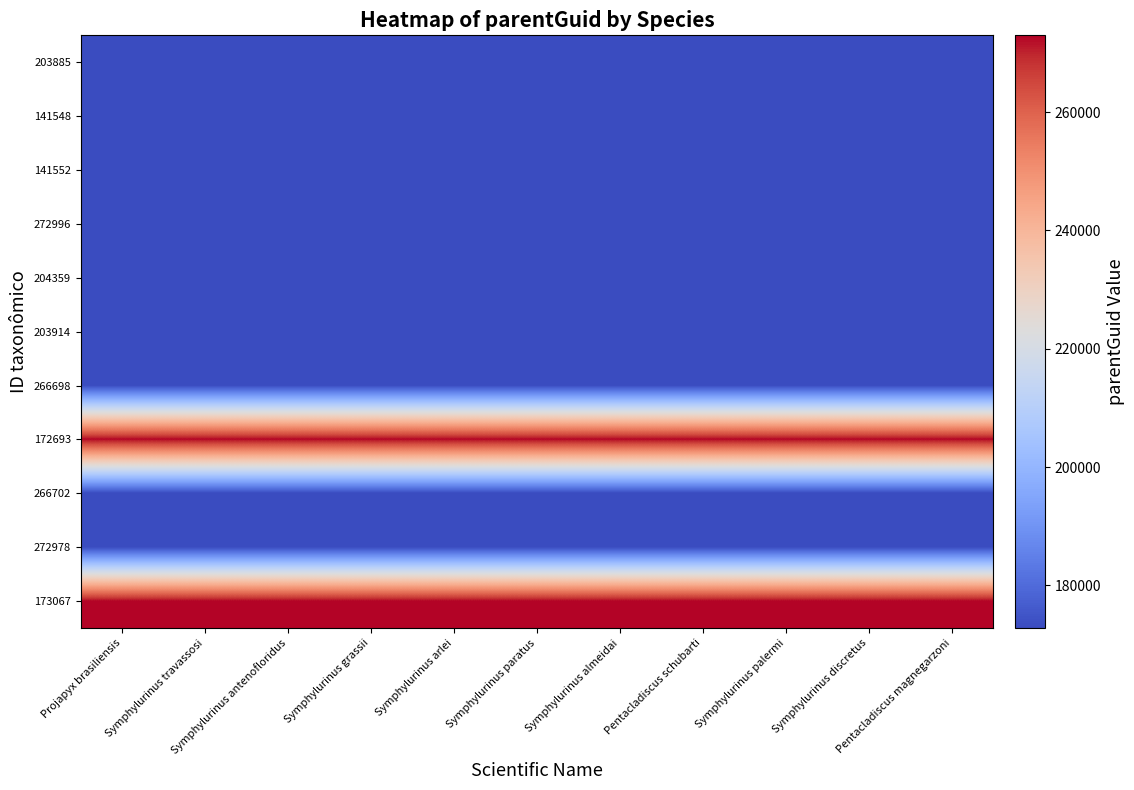

Reading left to right, transcribe all the data shown in this chart.

203885: Projapyx brasiliensis=172887	Symphylurinus travassosi=172887	Symphylurinus antenofloridus=172887	Symphylurinus grassii=172887	Symphylurinus arlei=172887	Symphylurinus paratus=172887	Symphylurinus almeidai=172887	Pentacladiscus schubarti=172887	Symphylurinus palermi=172887	Symphylurinus discretus=172887	Pentacladiscus magnegarzoni=172887
141548: Projapyx brasiliensis=172805	Symphylurinus travassosi=172805	Symphylurinus antenofloridus=172805	Symphylurinus grassii=172805	Symphylurinus arlei=172805	Symphylurinus paratus=172805	Symphylurinus almeidai=172805	Pentacladiscus schubarti=172805	Symphylurinus palermi=172805	Symphylurinus discretus=172805	Pentacladiscus magnegarzoni=172805
141552: Projapyx brasiliensis=172805	Symphylurinus travassosi=172805	Symphylurinus antenofloridus=172805	Symphylurinus grassii=172805	Symphylurinus arlei=172805	Symphylurinus paratus=172805	Symphylurinus almeidai=172805	Pentacladiscus schubarti=172805	Symphylurinus palermi=172805	Symphylurinus discretus=172805	Pentacladiscus magnegarzoni=172805
272996: Projapyx brasiliensis=172805	Symphylurinus travassosi=172805	Symphylurinus antenofloridus=172805	Symphylurinus grassii=172805	Symphylurinus arlei=172805	Symphylurinus paratus=172805	Symphylurinus almeidai=172805	Pentacladiscus schubarti=172805	Symphylurinus palermi=172805	Symphylurinus discretus=172805	Pentacladiscus magnegarzoni=172805
204359: Projapyx brasiliensis=172805	Symphylurinus travassosi=172805	Symphylurinus antenofloridus=172805	Symphylurinus grassii=172805	Symphylurinus arlei=172805	Symphylurinus paratus=172805	Symphylurinus almeidai=172805	Pentacladiscus schubarti=172805	Symphylurinus palermi=172805	Symphylurinus discretus=172805	Pentacladiscus magnegarzoni=172805
203914: Projapyx brasiliensis=172805	Symphylurinus travassosi=172805	Symphylurinus antenofloridus=172805	Symphylurinus grassii=172805	Symphylurinus arlei=172805	Symphylurinus paratus=172805	Symphylurinus almeidai=172805	Pentacladiscus schubarti=172805	Symphylurinus palermi=172805	Symphylurinus discretus=172805	Pentacladiscus magnegarzoni=172805
266698: Projapyx brasiliensis=172805	Symphylurinus travassosi=172805	Symphylurinus antenofloridus=172805	Symphylurinus grassii=172805	Symphylurinus arlei=172805	Symphylurinus paratus=172805	Symphylurinus almeidai=172805	Pentacladiscus schubarti=172805	Symphylurinus palermi=172805	Symphylurinus discretus=172805	Pentacladiscus magnegarzoni=172805
172693: Projapyx brasiliensis=272983	Symphylurinus travassosi=272983	Symphylurinus antenofloridus=272983	Symphylurinus grassii=272983	Symphylurinus arlei=272983	Symphylurinus paratus=272983	Symphylurinus almeidai=272983	Pentacladiscus schubarti=272983	Symphylurinus palermi=272983	Symphylurinus discretus=272983	Pentacladiscus magnegarzoni=272983
266702: Projapyx brasiliensis=172805	Symphylurinus travassosi=172805	Symphylurinus antenofloridus=172805	Symphylurinus grassii=172805	Symphylurinus arlei=172805	Symphylurinus paratus=172805	Symphylurinus almeidai=172805	Pentacladiscus schubarti=172805	Symphylurinus palermi=172805	Symphylurinus discretus=172805	Pentacladiscus magnegarzoni=172805
272978: Projapyx brasiliensis=172805	Symphylurinus travassosi=172805	Symphylurinus antenofloridus=172805	Symphylurinus grassii=172805	Symphylurinus arlei=172805	Symphylurinus paratus=172805	Symphylurinus almeidai=172805	Pentacladiscus schubarti=172805	Symphylurinus palermi=172805	Symphylurinus discretus=172805	Pentacladiscus magnegarzoni=172805
173067: Projapyx brasiliensis=272983	Symphylurinus travassosi=272983	Symphylurinus antenofloridus=272983	Symphylurinus grassii=272983	Symphylurinus arlei=272983	Symphylurinus paratus=272983	Symphylurinus almeidai=272983	Pentacladiscus schubarti=272983	Symphylurinus palermi=272983	Symphylurinus discretus=272983	Pentacladiscus magnegarzoni=272983